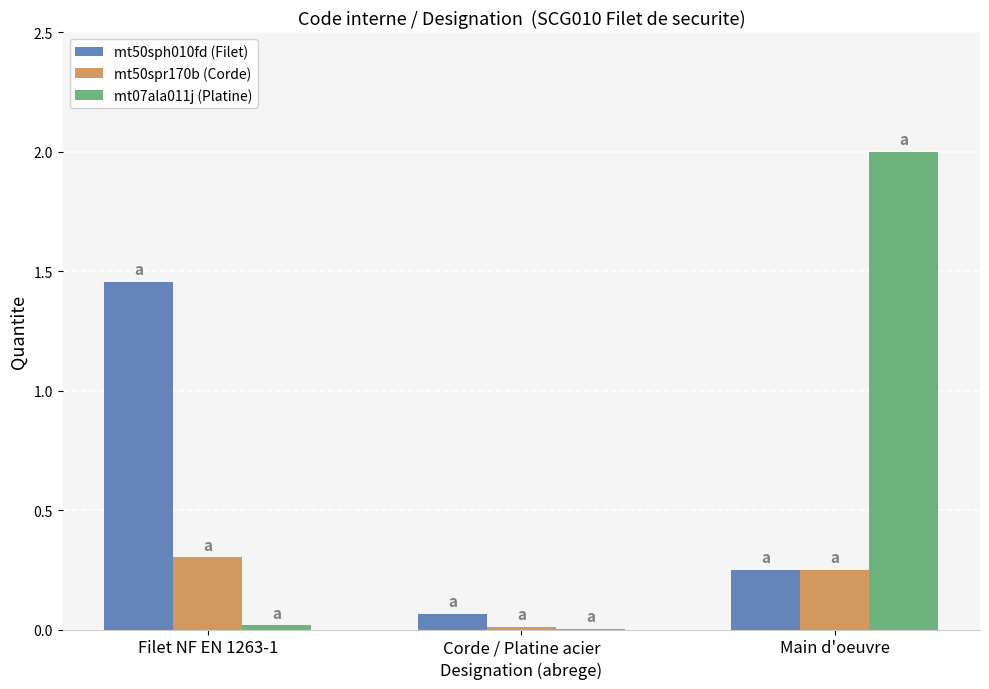

The mt07ala011j (Platine) series shows 2.0 at Main d'oeuvre. True or false?

True